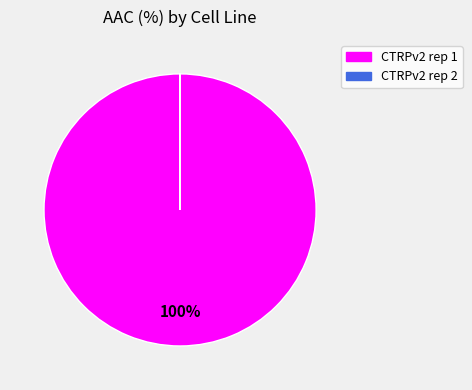

The CTRPv2 rep 1 slice represents 100% of the pie. True or false?

True